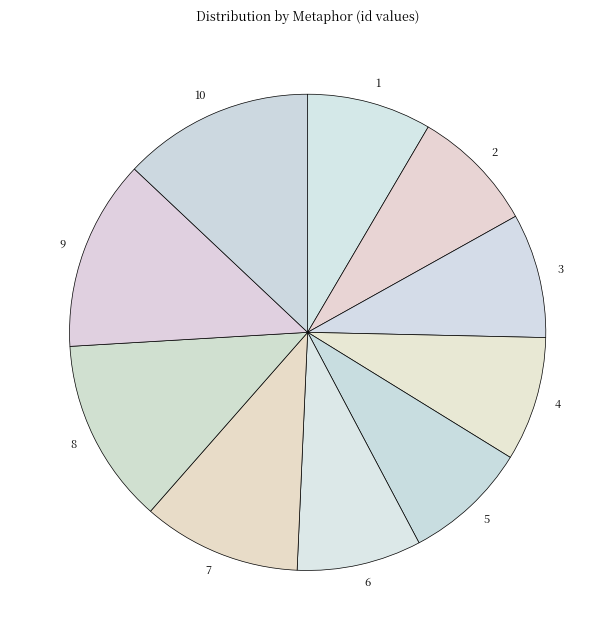

Does any single category account for the majority?

No